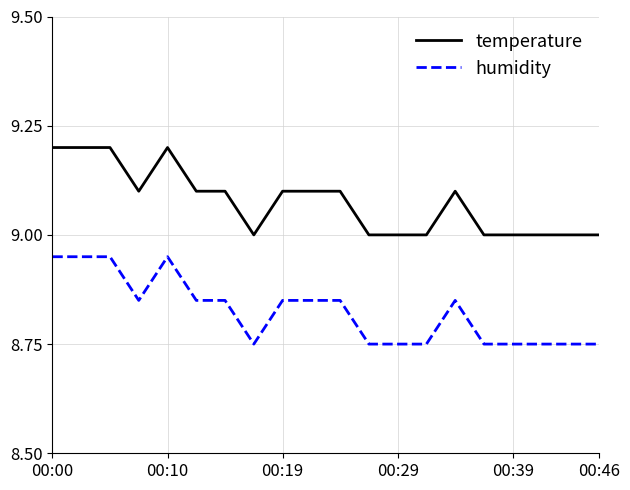

True or false: humidity and temperature intersect in this chart.

False